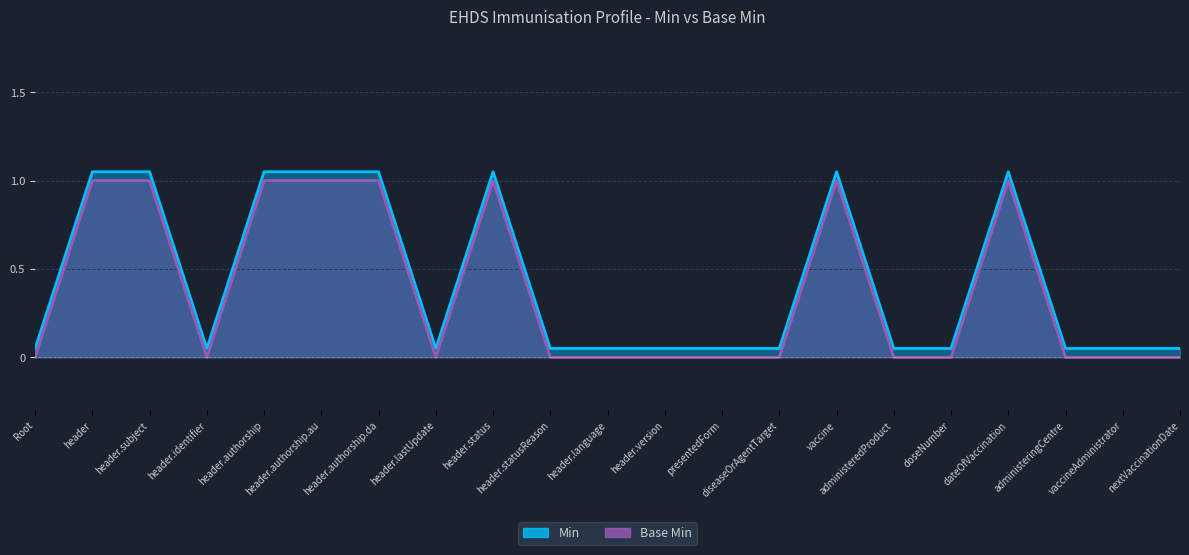

What is the value of the Min point at the 11th from the left?

0.1